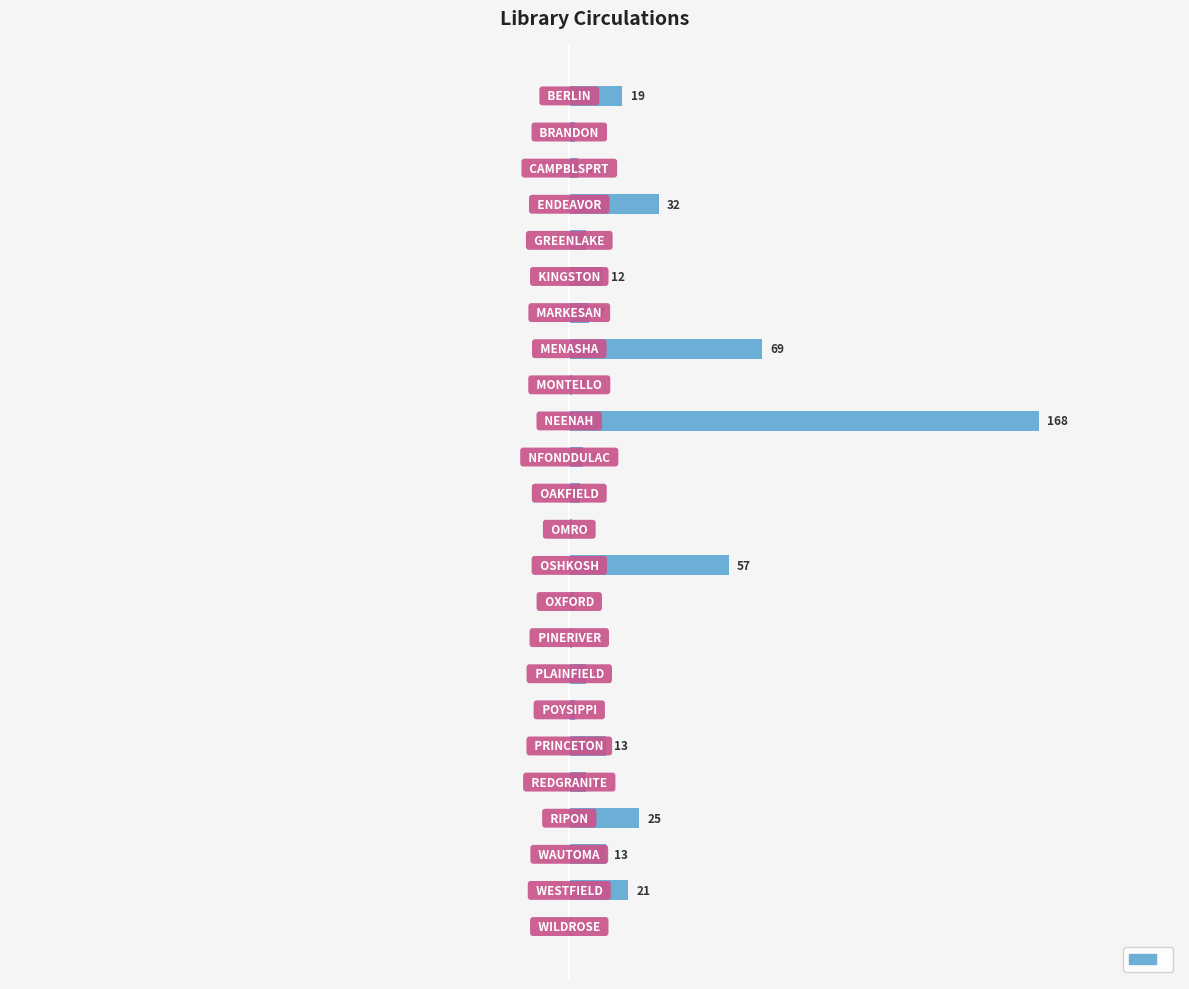

What is the greatest value displayed?

168